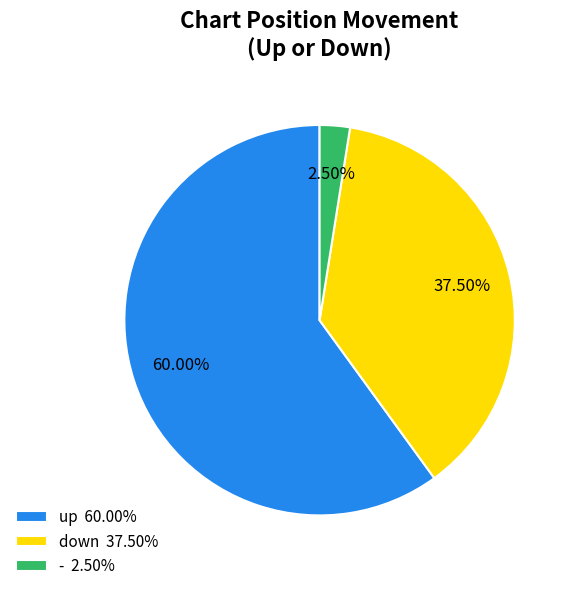

Is there any slice that represents more than half of the pie?

Yes